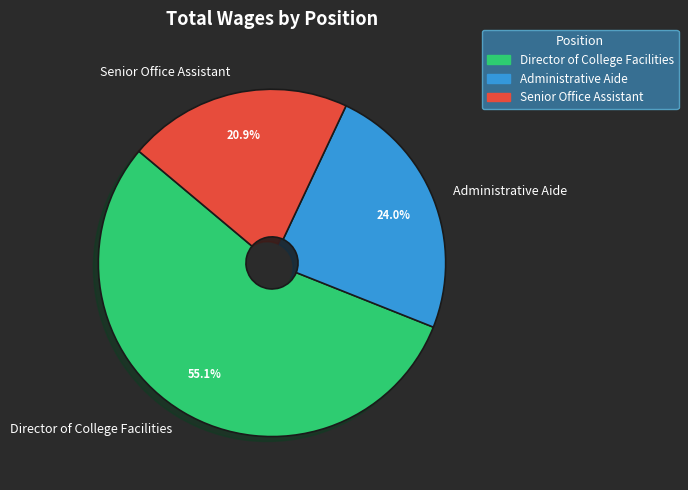

To the nearest percent, what is the difference between the Director of College Facilities and Senior Office Assistant slice percentages?

34%